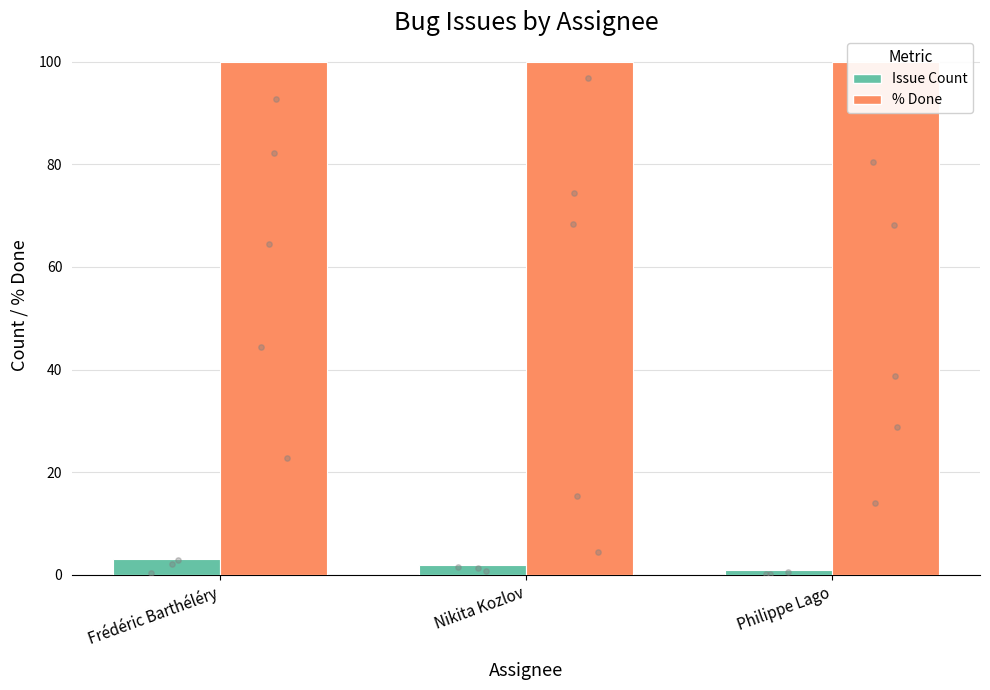

Which series contains the lowest Y value?

Issue Count